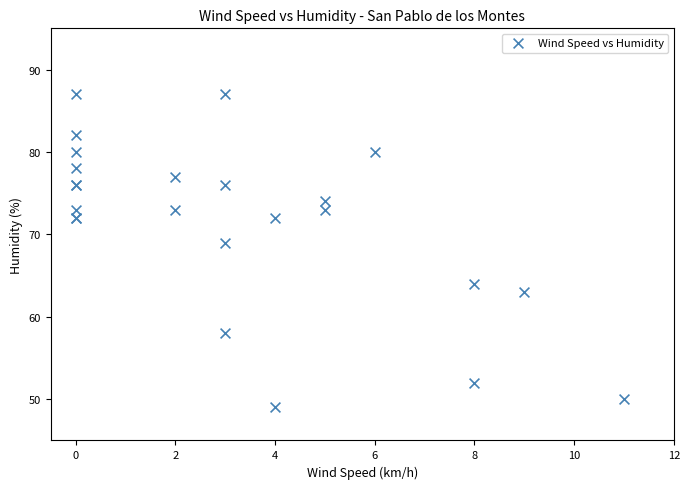

What Y value in the scatter plot is closest to 68?

69